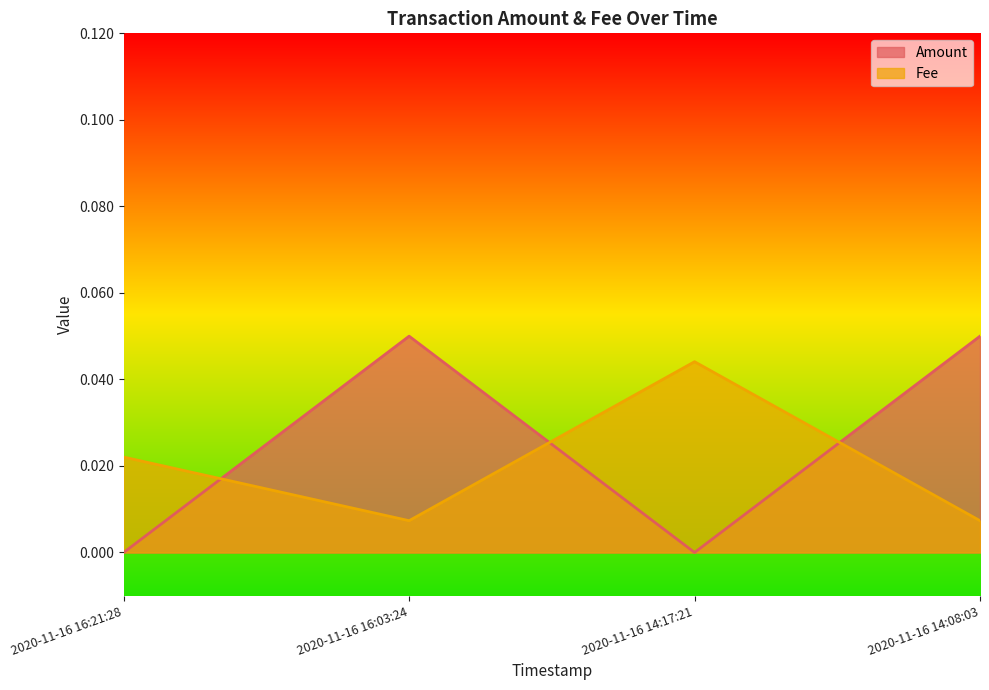

Which label corresponds to the largest value in the chart?

2020-11-16 16:03:24